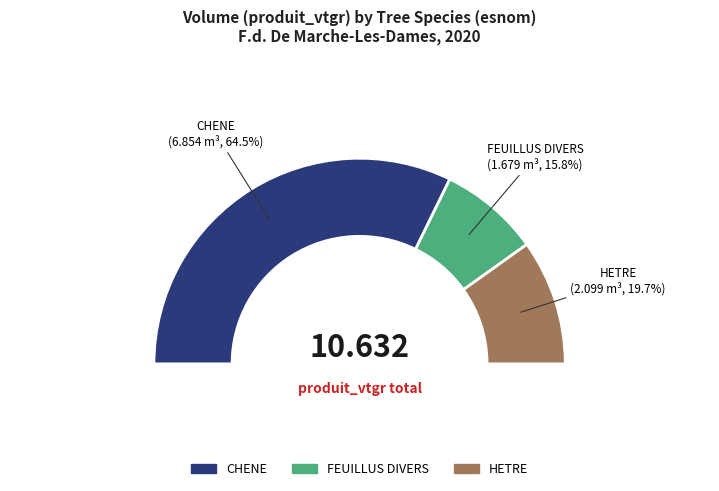

What portion of the pie excludes CHENE?

35.5%